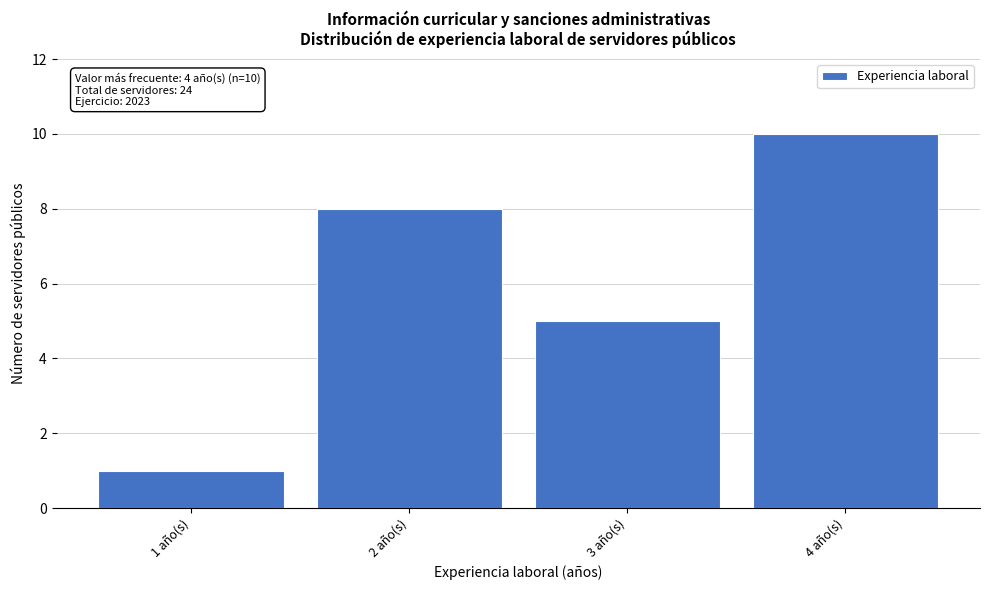

Reading right to left, what are all the values shown in this chart?

10	5	8	1